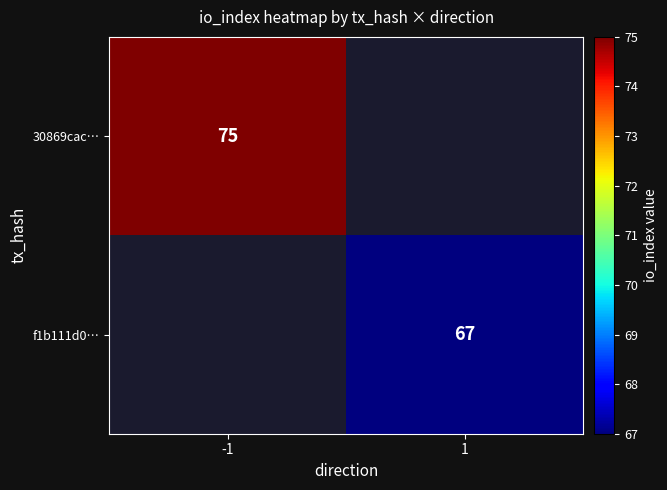

The f1b111d0… series shows 35 at 1. True or false?

False